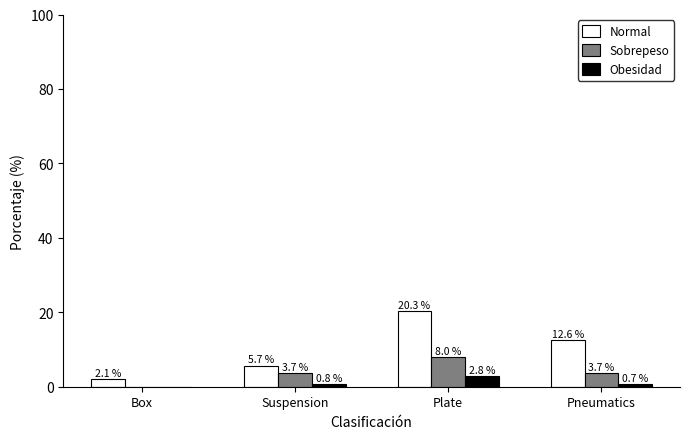

What is the difference between the Normal values at Suspension and Pneumatics?

6.9